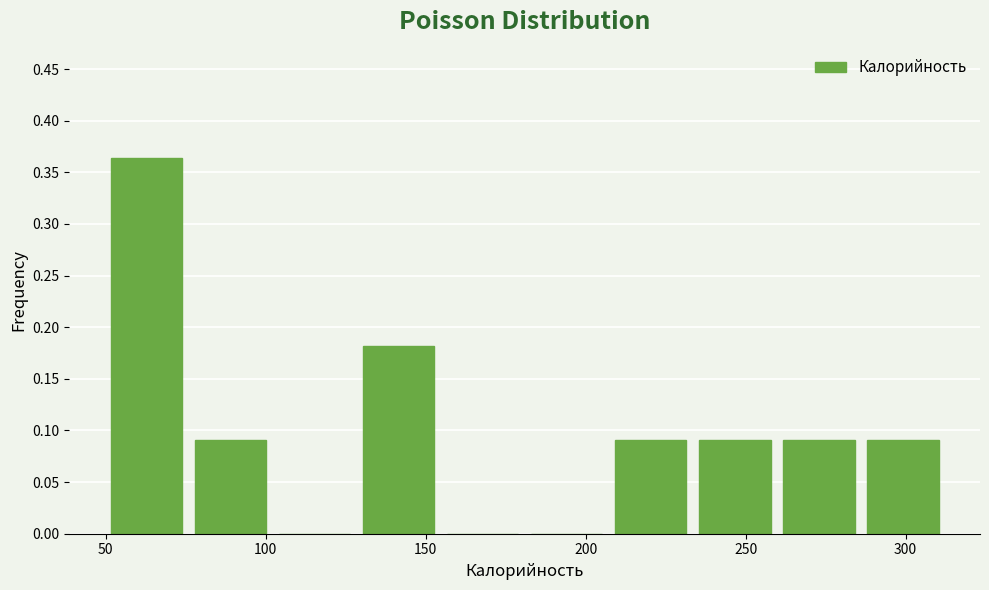

Which range on the x-axis has the tallest bar?

50 to 75